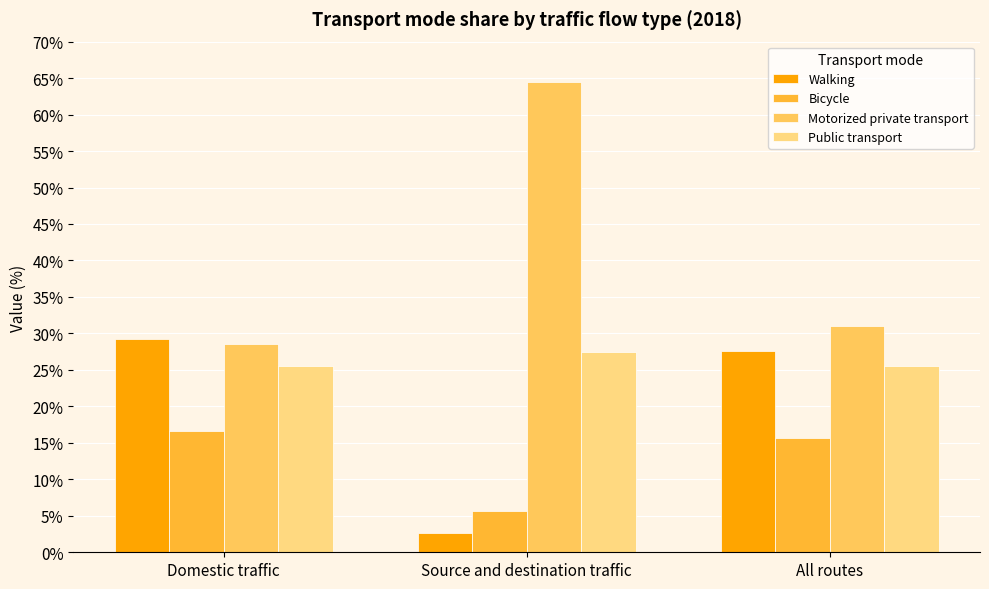

What position from the right is All routes?

1